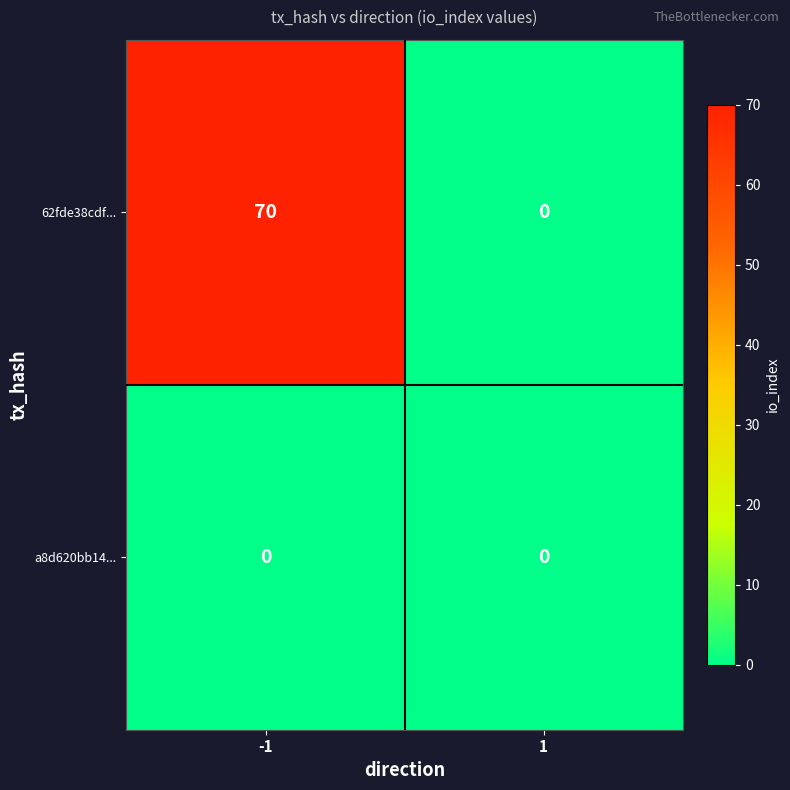

Which series has the largest total across all categories?

62fde38cdf...